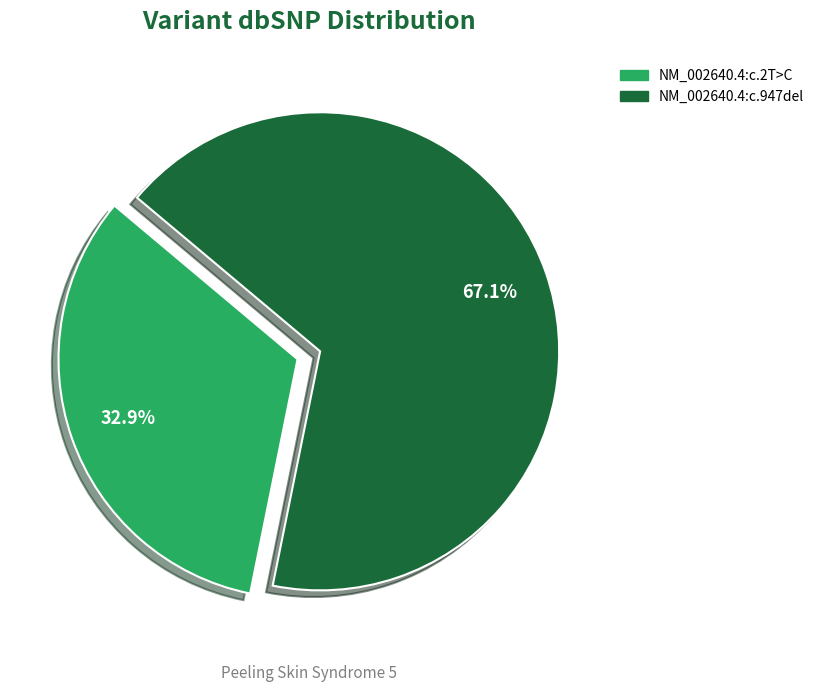

To the nearest percent, what portion does NM_002640.4:c.947del represent?

67%